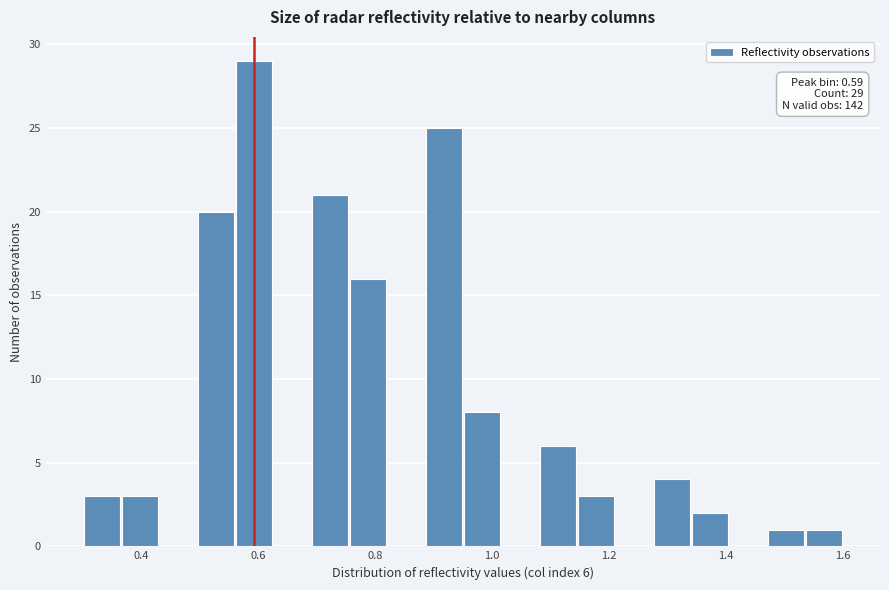

Around what value on the x-axis is the tallest bar? Give the approximate position of its centre, as read against the axis.

0.60